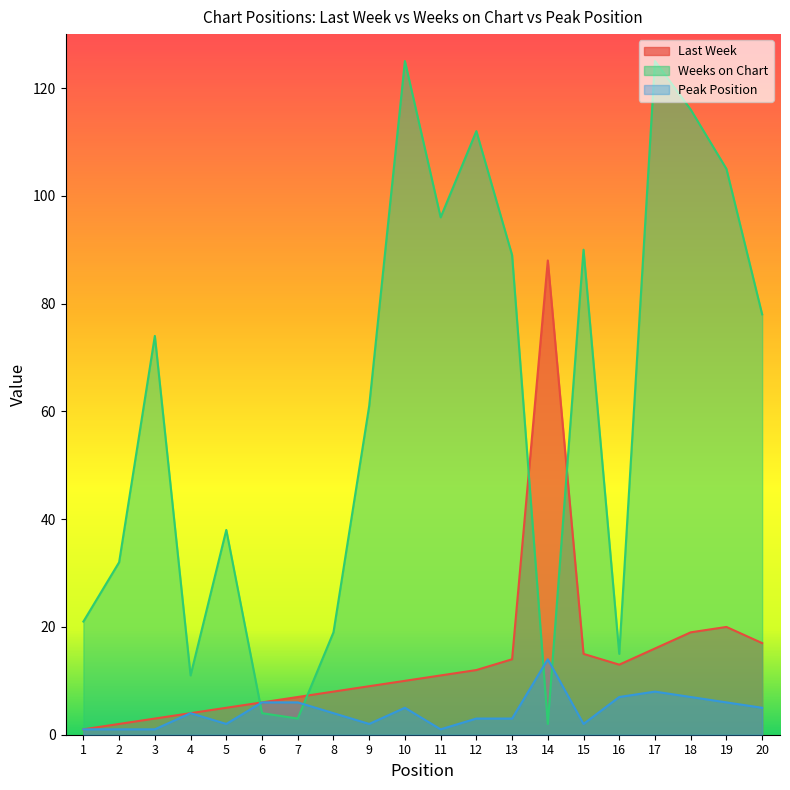

What is the total value across all series at 3?

78